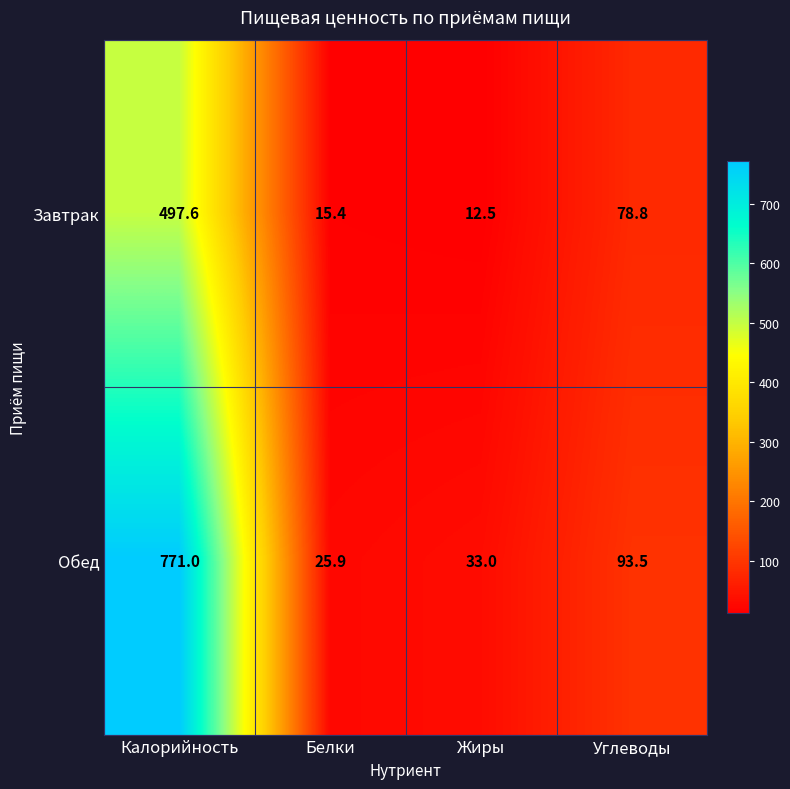

What is the sum of the Обед values at Жиры and Углеводы?

126.5